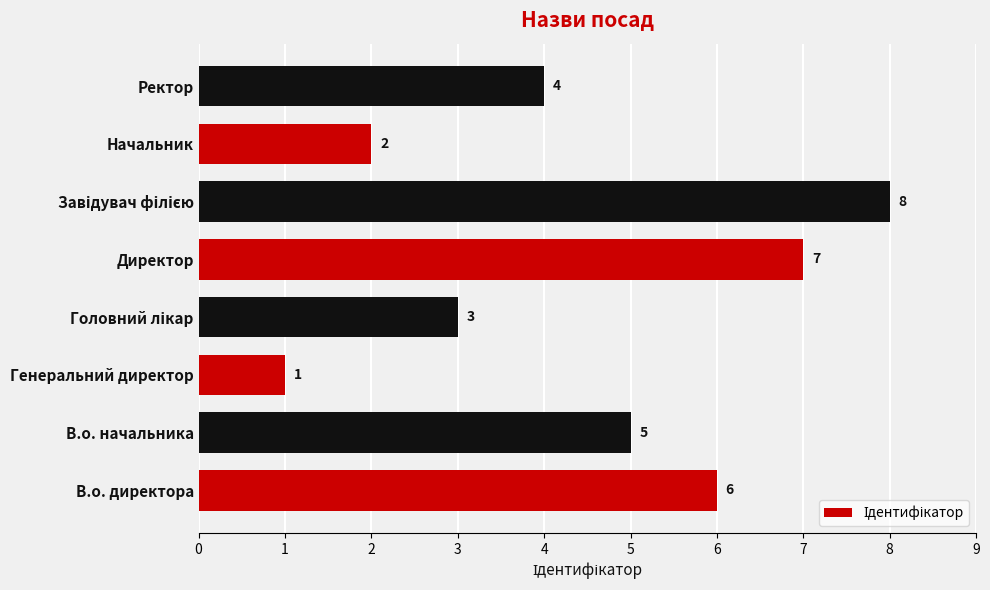

What is the difference between the second highest and second lowest values?

5